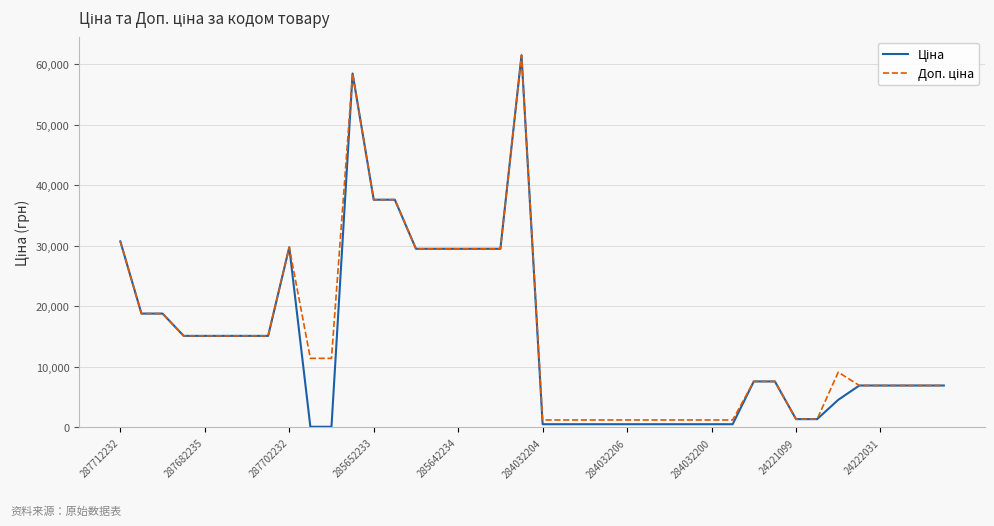

What is the maximum value shown in the chart?

61434.3